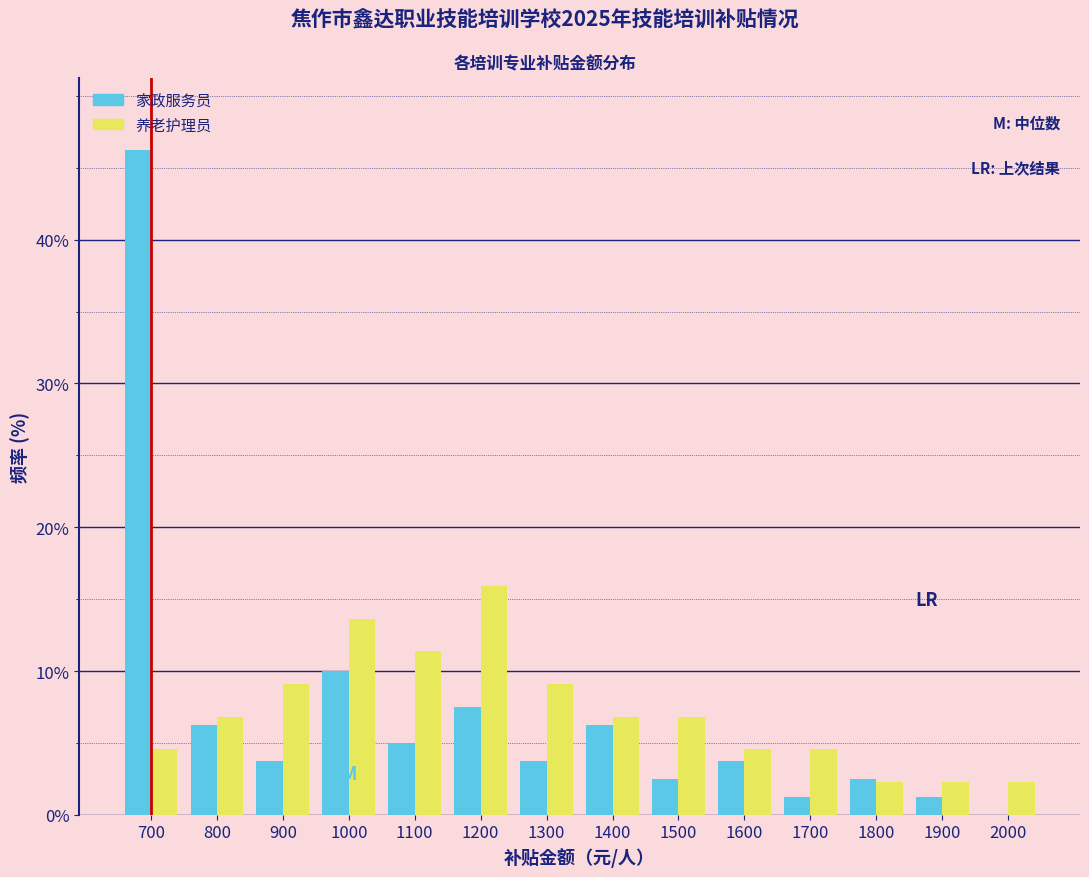

Which category has the highest value in the 家政服务员 series?

700